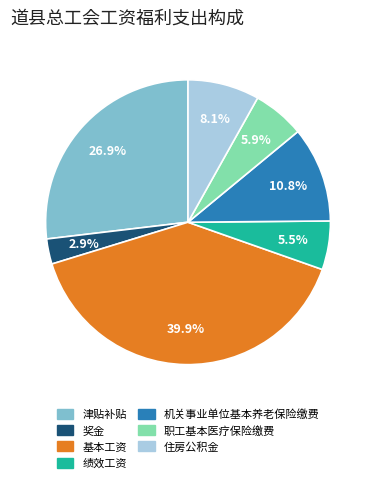

What is the ratio of the value at 奖金 to the value at 机关事业单位基本养老保险缴费?

0.3